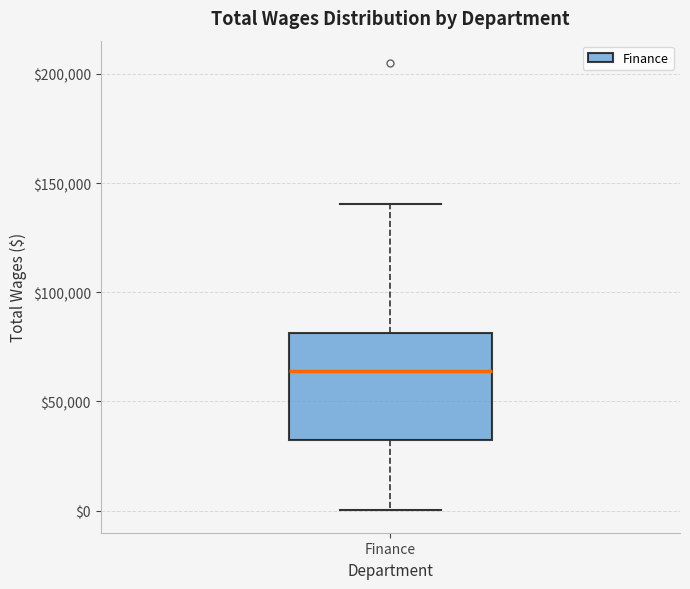

Transcribe this box plot: give where the median line is, the range the box spans, and where the two whiskers end, as read against the y-axis. The values are not printed on the chart, so give them approximately, as read against the axis.

median 65000, box 30000 to 80000, whiskers 0 to 140000